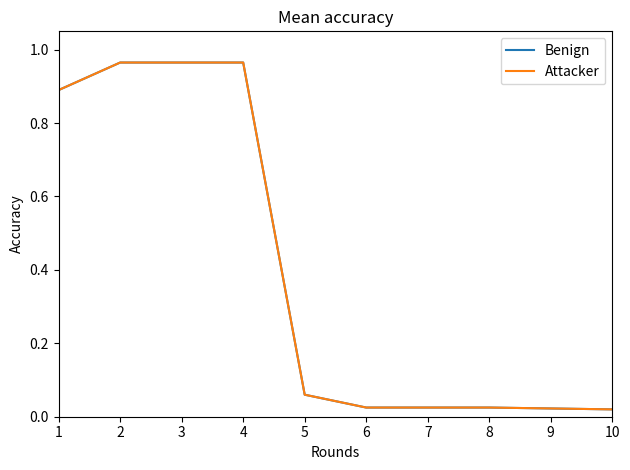

What is the value of the Benign point at the 3rd from the left?

1.0